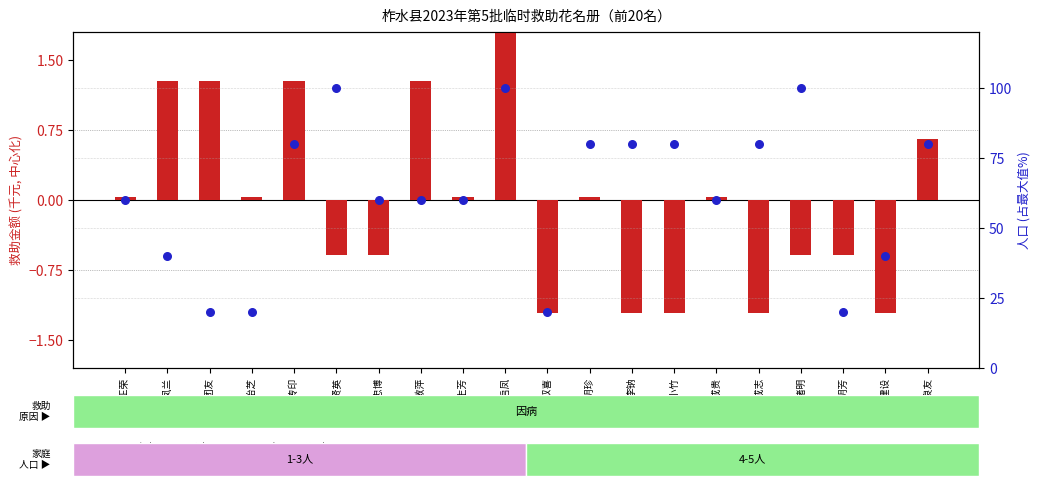

What is the total value across all series at 侯忠博?

59.4